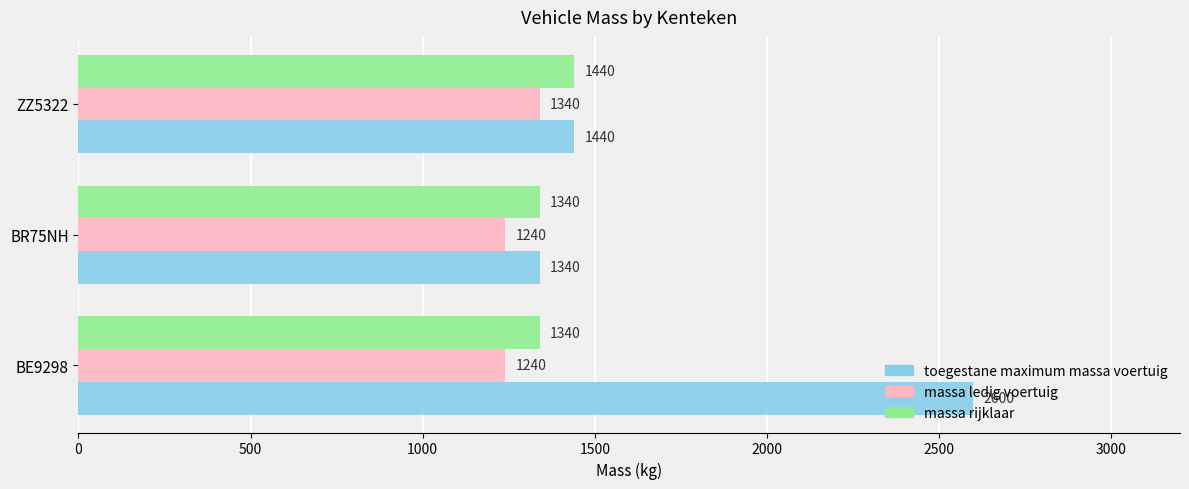

What is the greatest value displayed?

2600